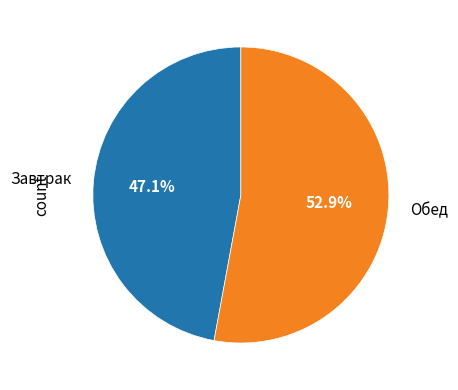

Which category has the smallest portion of the pie?

Завтрак